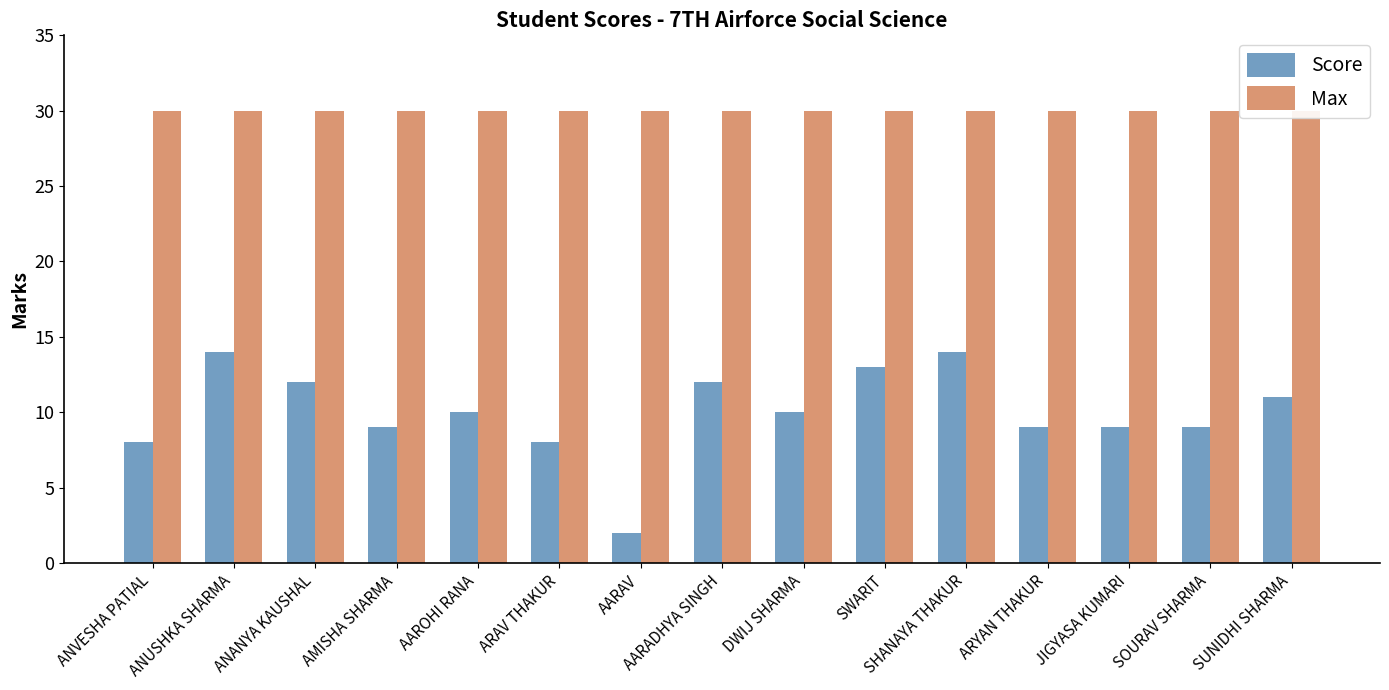

Reading left to right, what are all the values shown in this chart?

Score: 8	14	12	9	10	8	2	12	10	13	14	9	9	9	11
Max: 30	30	30	30	30	30	30	30	30	30	30	30	30	30	30